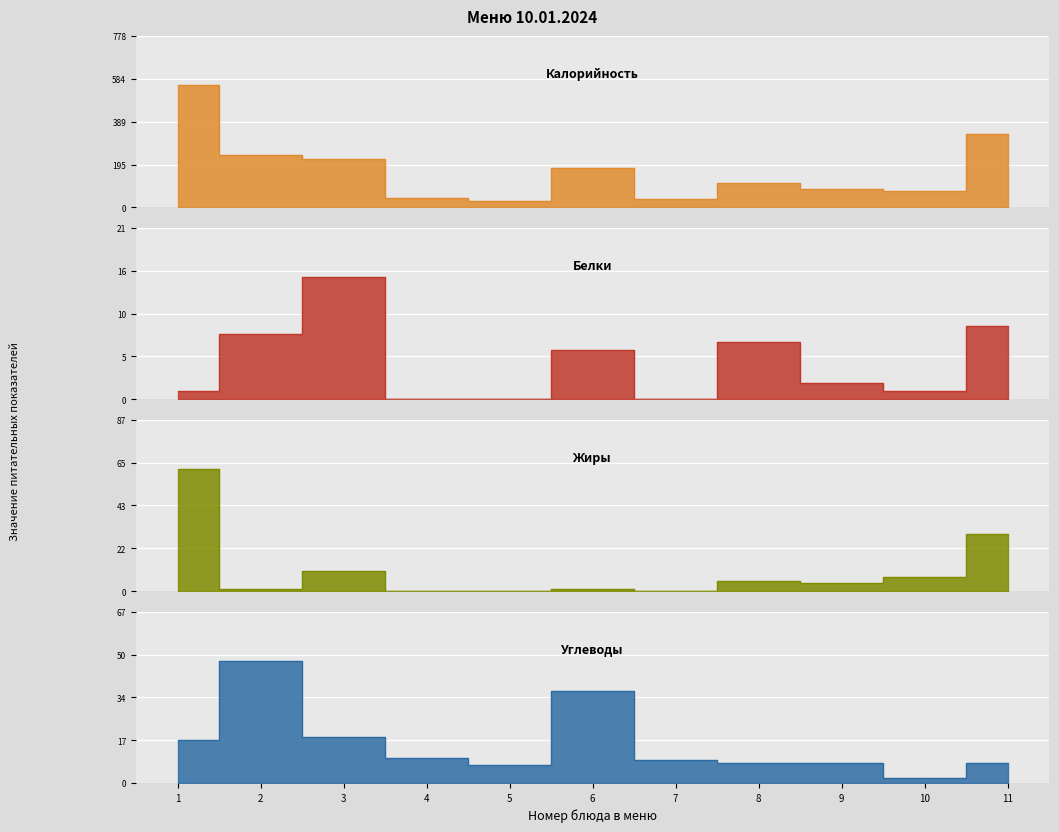

The Белки series shows 14 at 2. True or false?

False